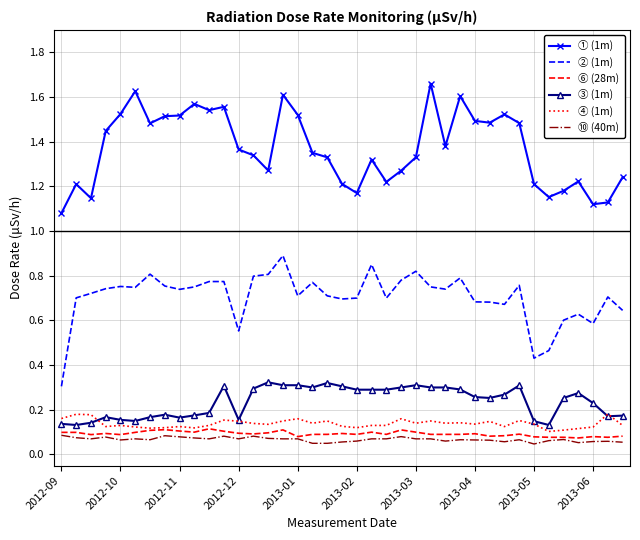

Count the ⑥ (28m) values in the range 0 to 1.

39